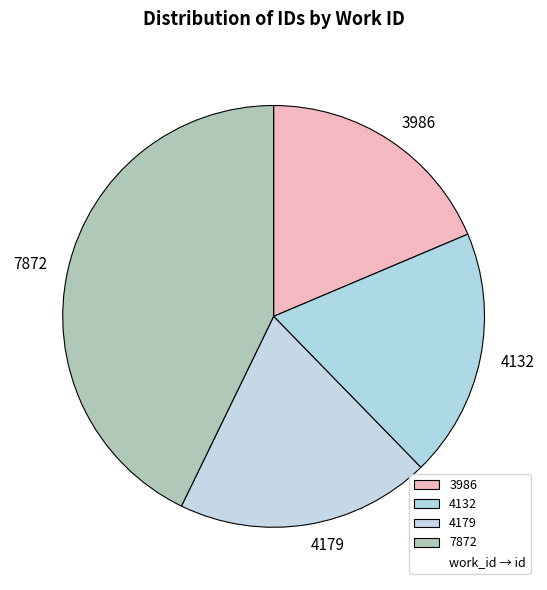

True or false: 7872 accounts for 34% of the total.

False